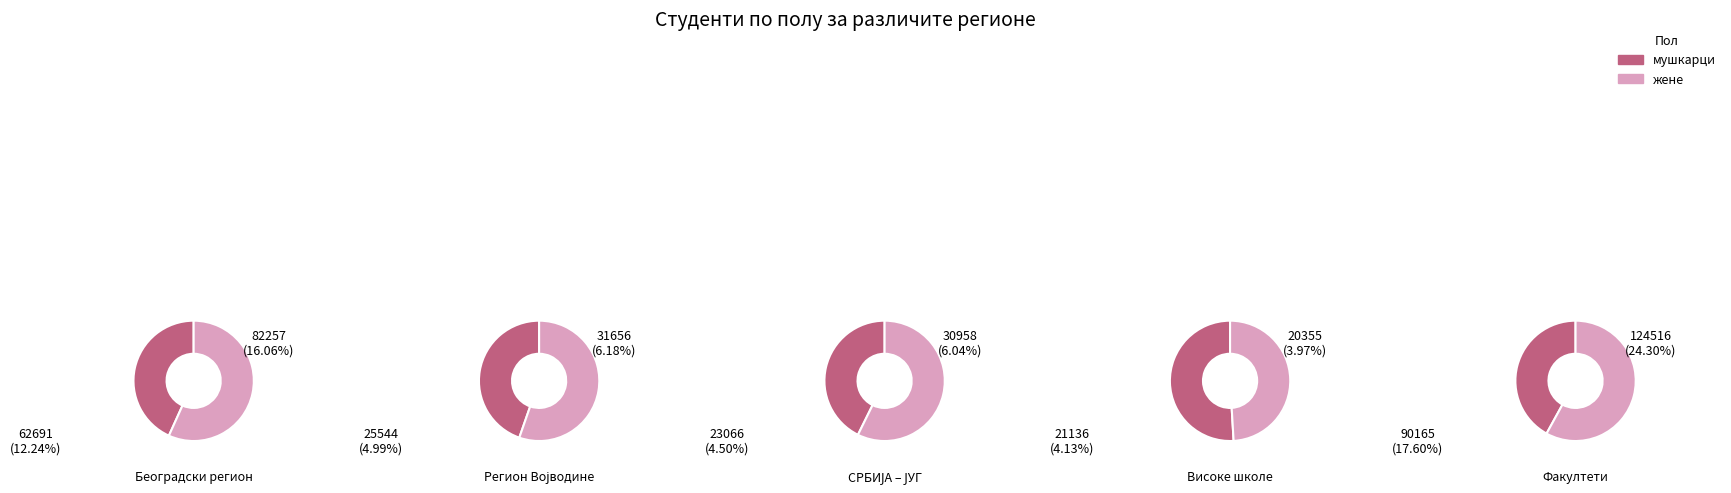

Between 1 and 4, which series saw the biggest shift?

жене